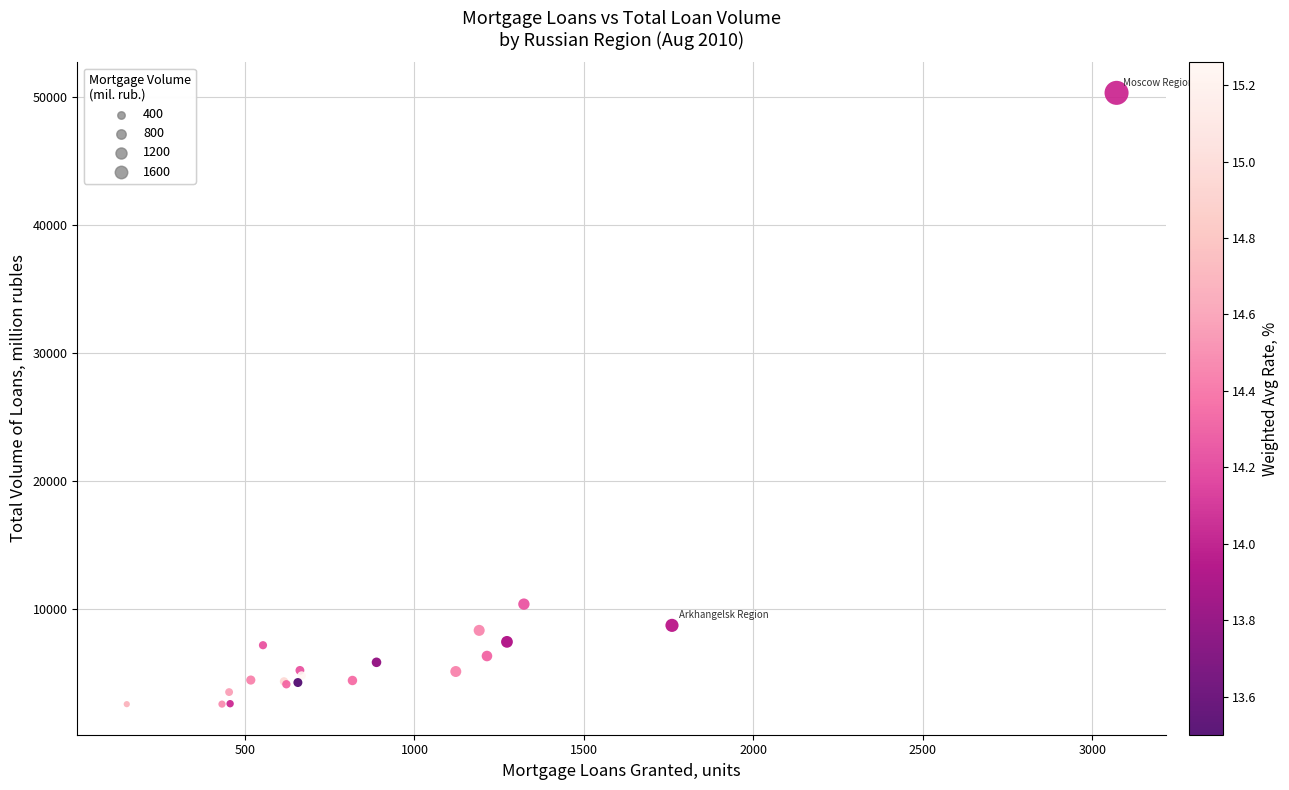

What Y value in the scatter plot is closest to 26463?

10390